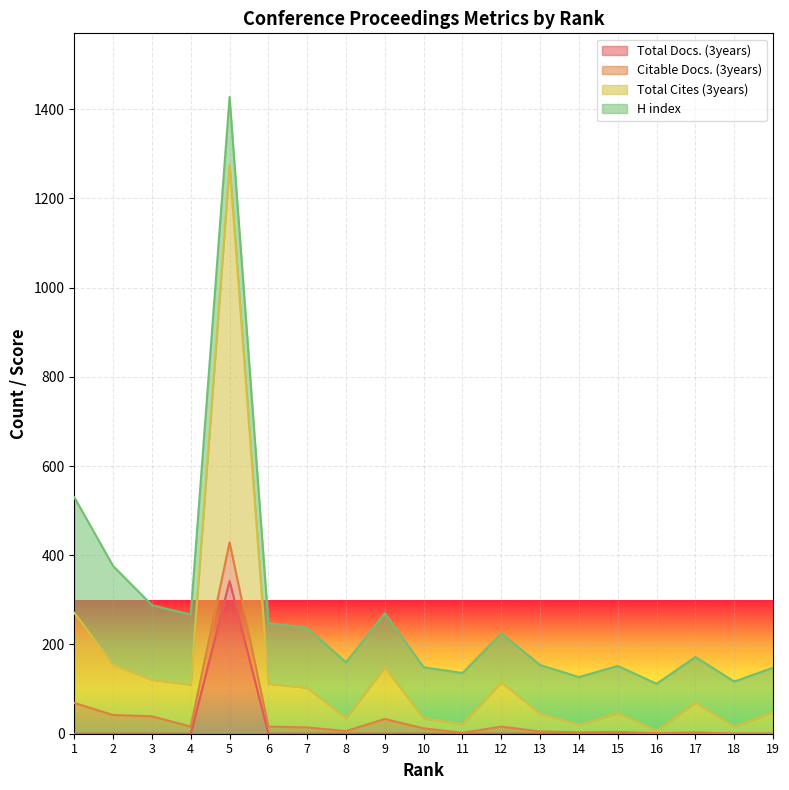

True or false: Total Cites (3years) has a value of 22 at 11.

True